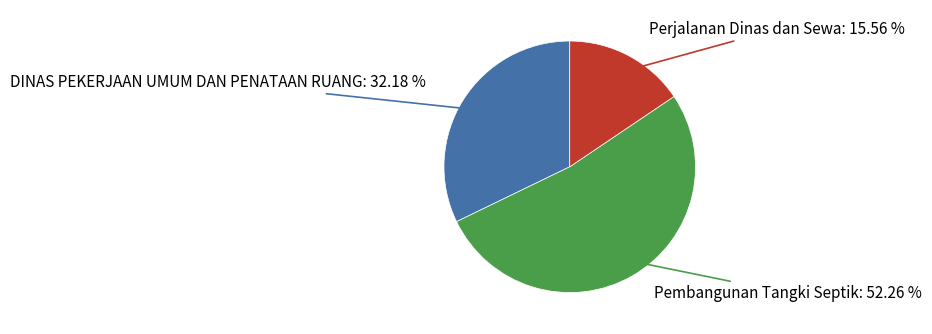

Is there a majority slice in this chart?

Yes